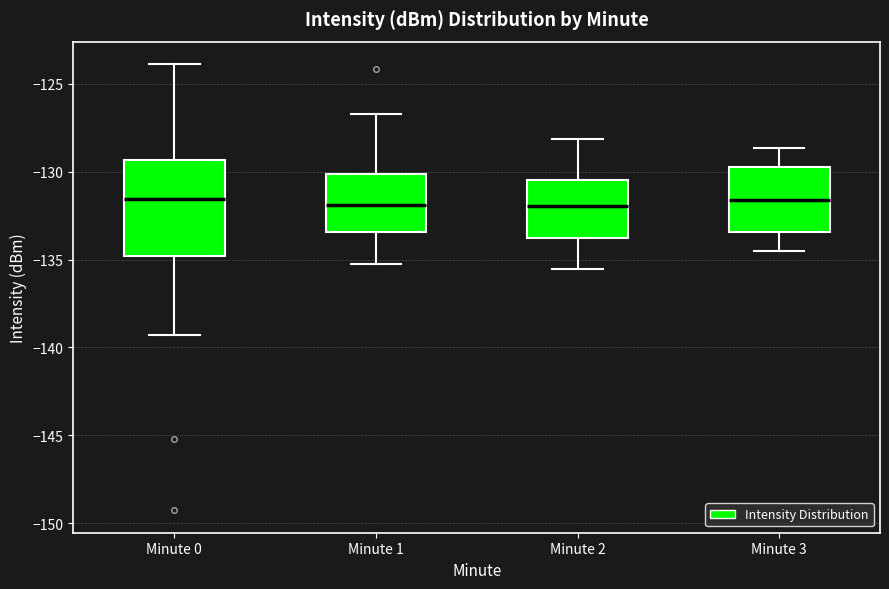

Reading left to right, transcribe this box plot: for each box, give where its median line is, the range the box spans, and where its two whiskers end, as read against the y-axis. The values are not printed on the chart, so give them approximately, as read against the axis.

Minute 0: median -131.5, box -135.0 to -129.5, whiskers -139.5 to -124.0
Minute 1: median -132.0, box -133.5 to -130.0, whiskers -135.0 to -126.5
Minute 2: median -132.0, box -134.0 to -130.5, whiskers -135.5 to -128.0
Minute 3: median -131.5, box -133.5 to -130.0, whiskers -134.5 to -128.5